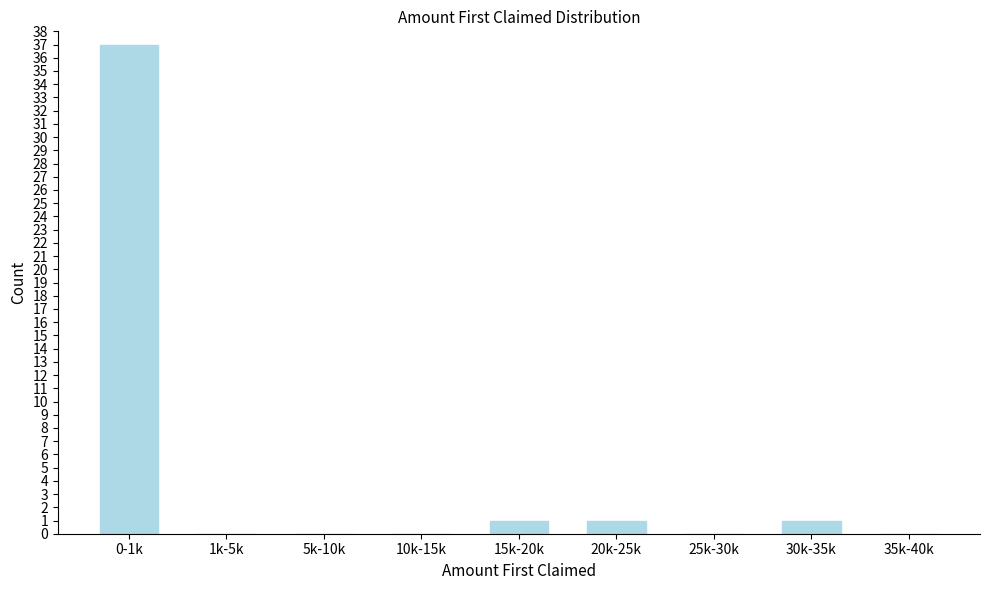

Reading left to right, extract all data points from this chart.

0-1k=37	1k-5k=0	5k-10k=0	10k-15k=0	15k-20k=1	20k-25k=1	25k-30k=0	30k-35k=1	35k-40k=0